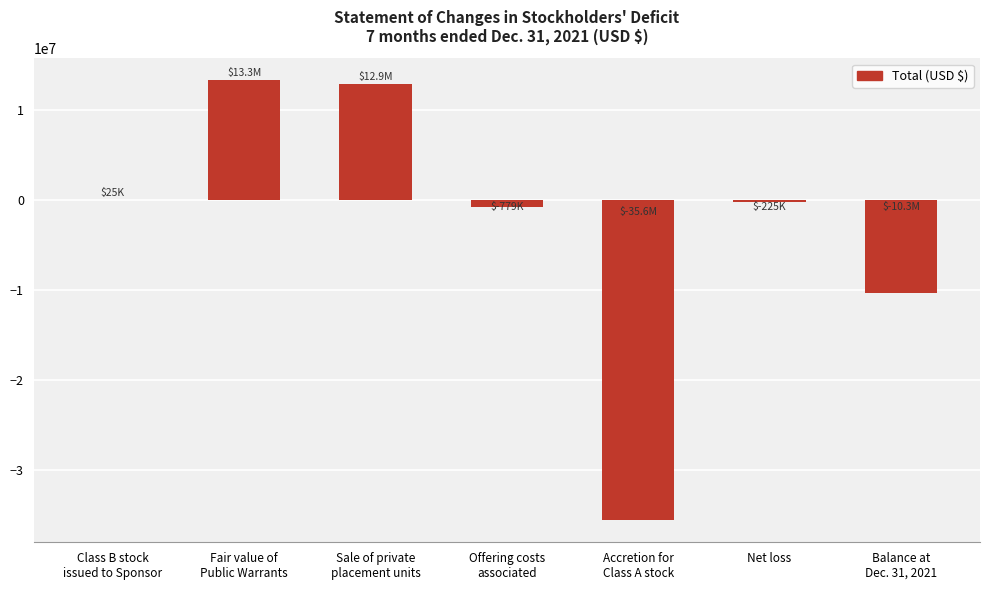

What is the sum of all values?

-20650070